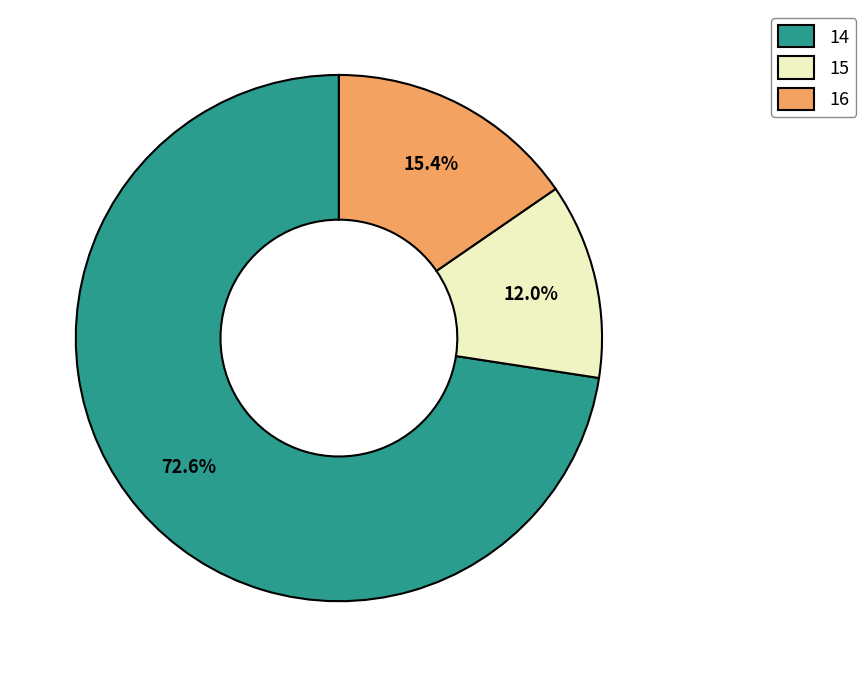

What percentage is NOT represented by 16?

84.6%